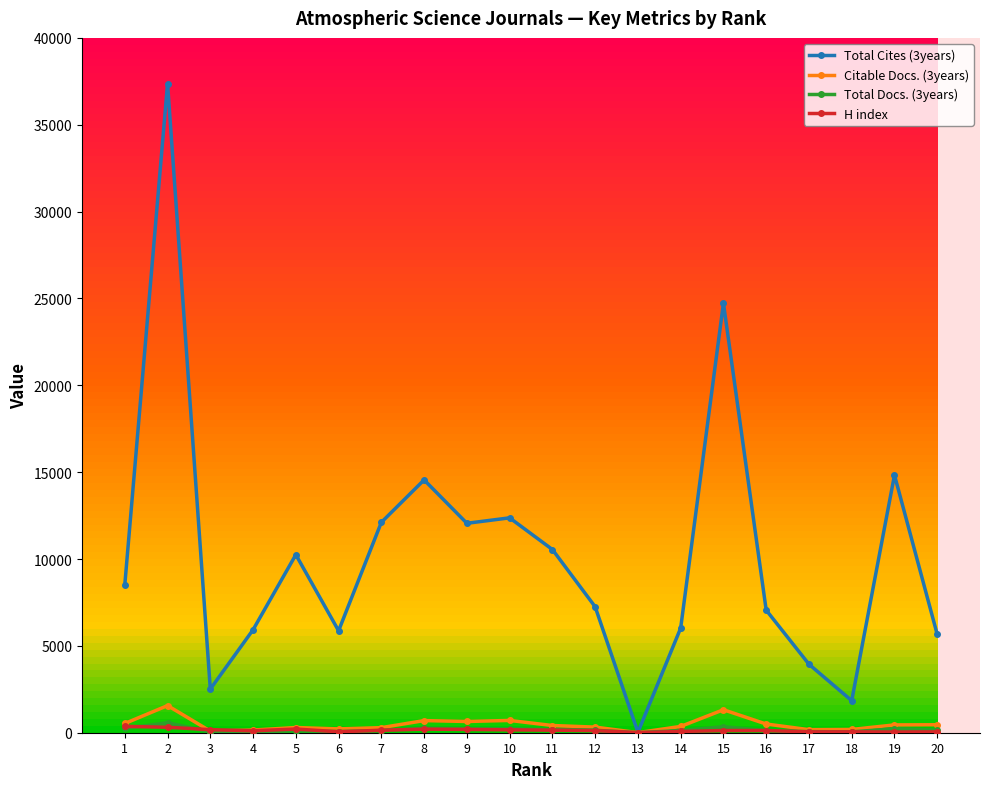

Which series has the largest range (max minus min)?

Total Cites (3years)